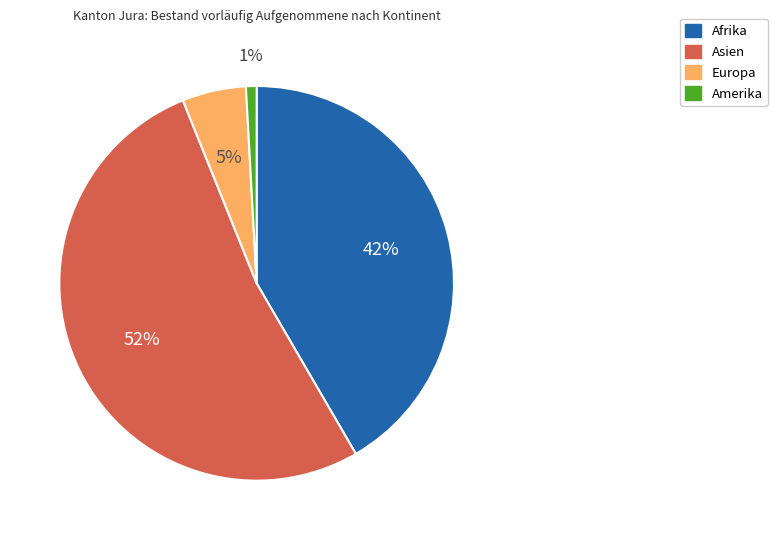

Between Afrika and Amerika, which is larger?

Afrika